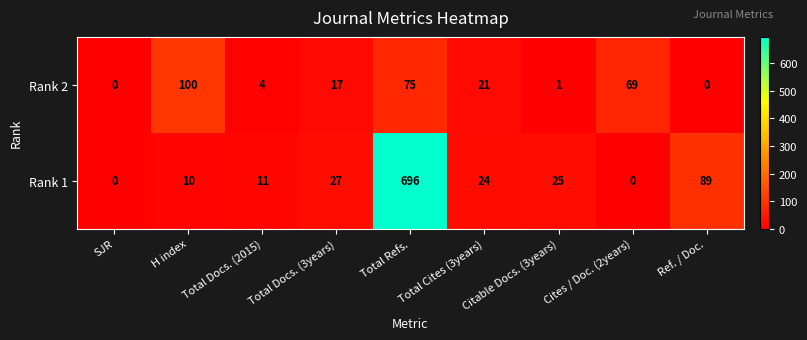

Between SJR and Total Refs., which series saw the biggest shift?

Rank 1